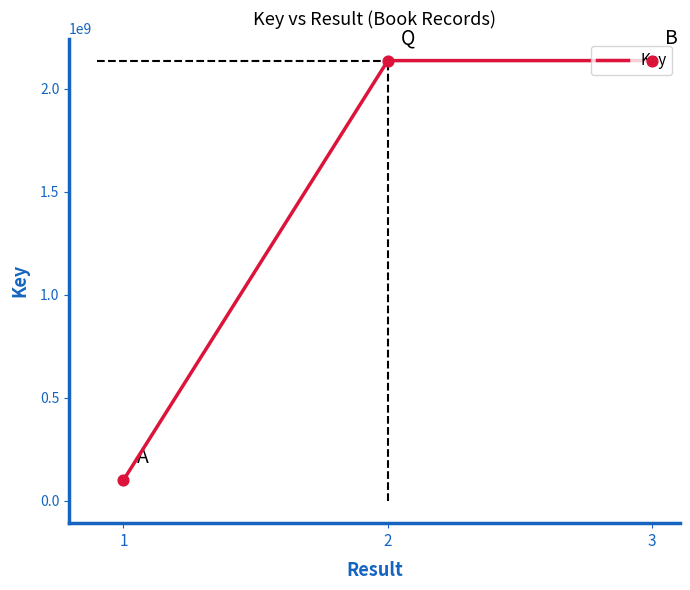

What is the change in value from 2 to 3?

-28369